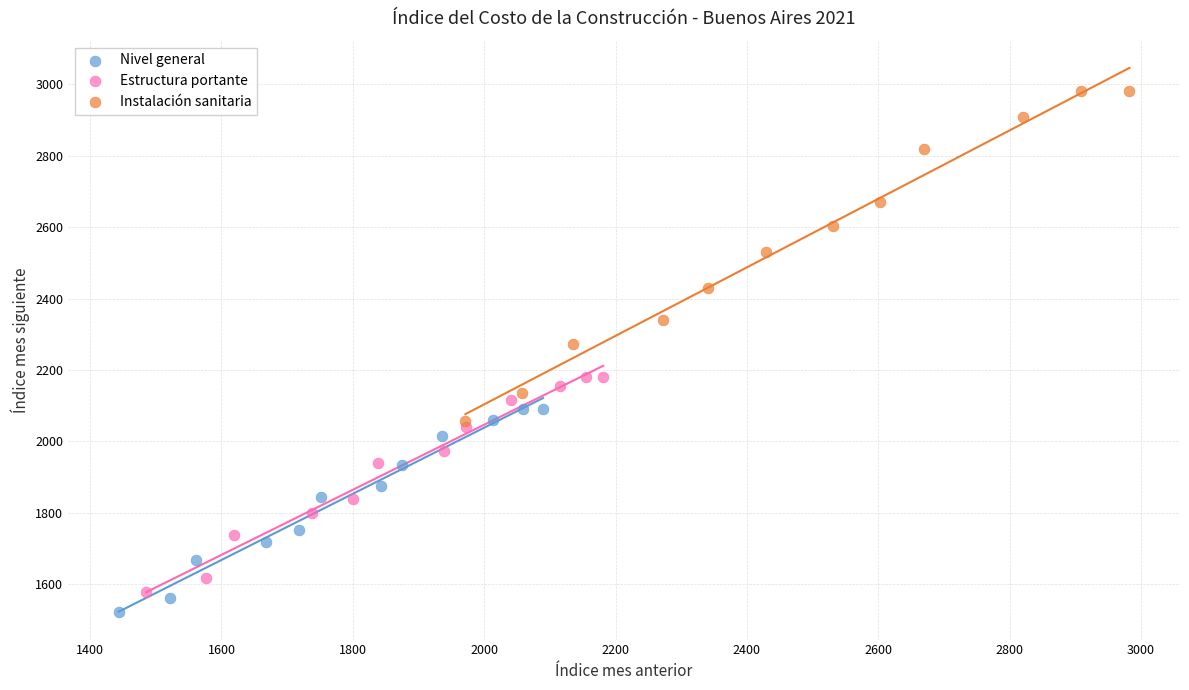

Which series has the widest spread of Y values?

Instalación sanitaria